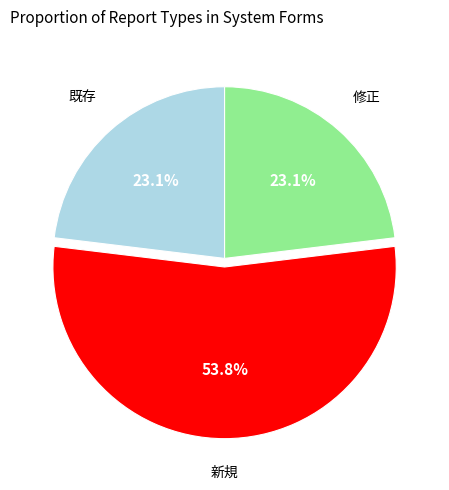

To the nearest percent, what is the combined percentage of 新規 and 修正?

77%